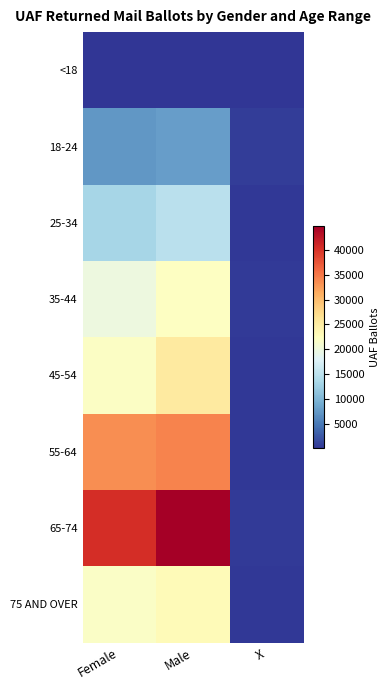

At Male, list the series in order from smallest to largest.

<18, 18-24, 25-34, 35-44, 75 AND OVER, 45-54, 55-64, 65-74